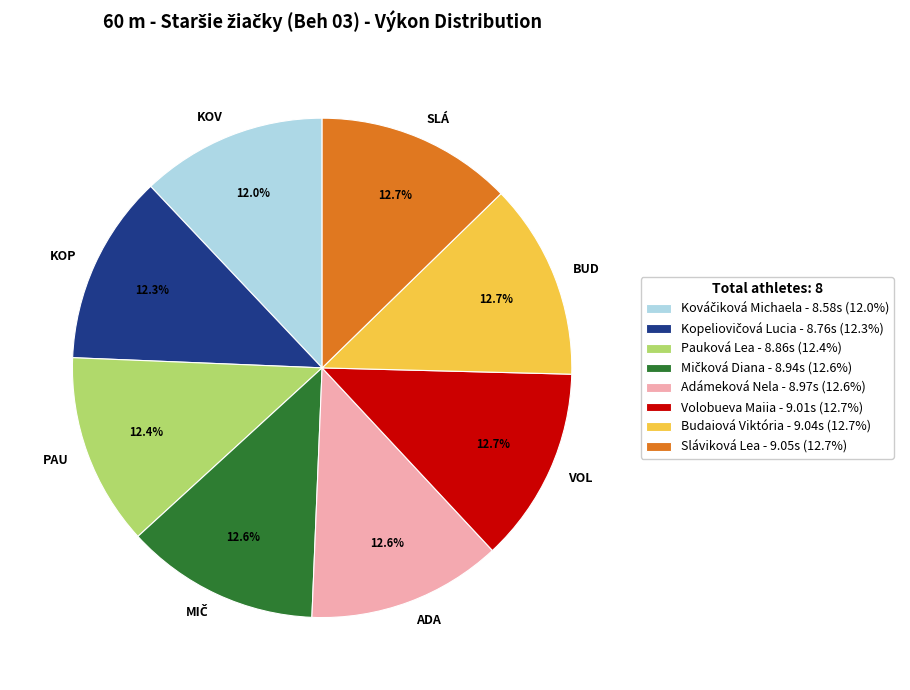

How many segments does this pie chart have?

8